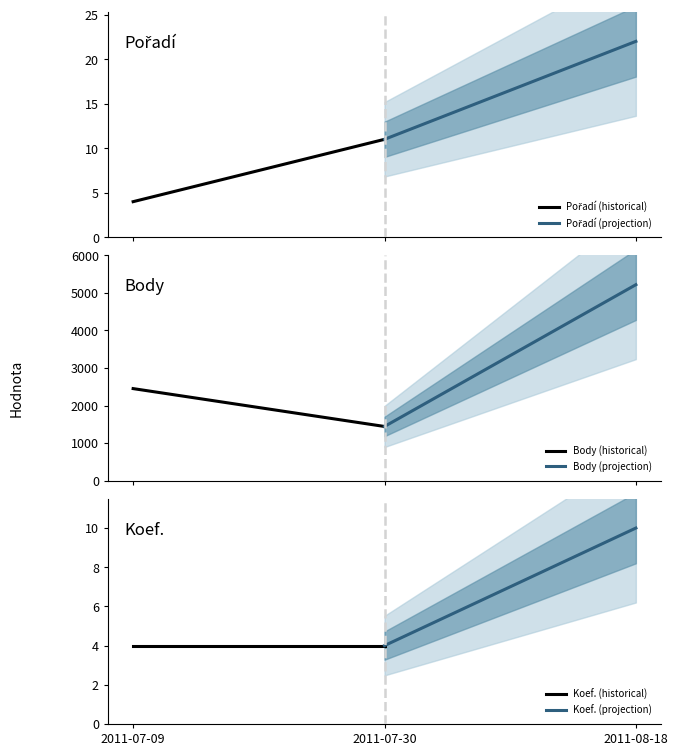

What is the greatest value displayed?

5220